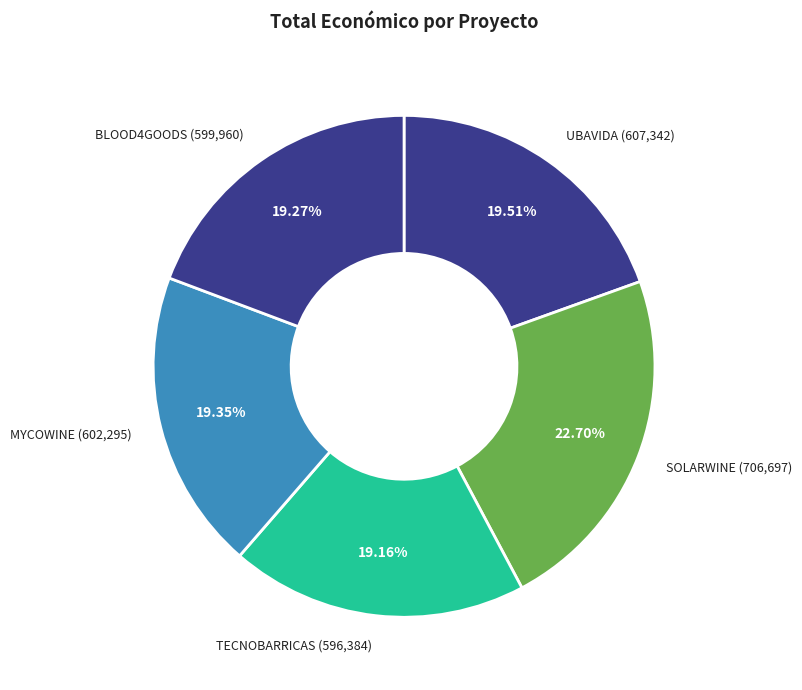

Does BLOOD4GOODS account for over 50% of the chart?

No